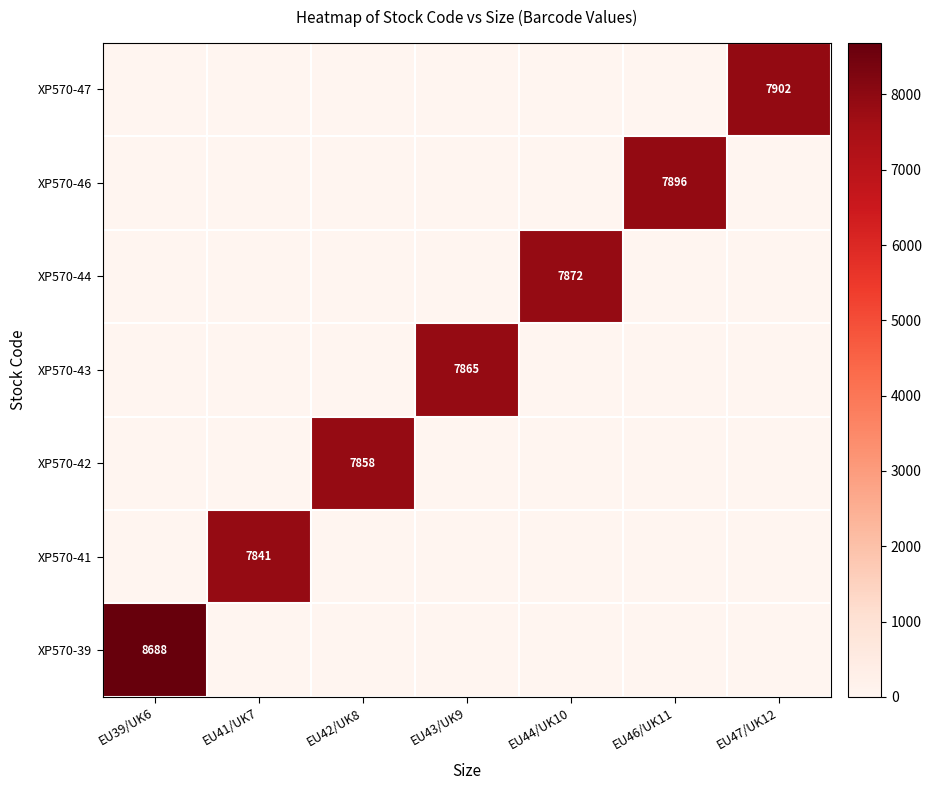

Is it true that XP570-39 equals 14397 at EU39/UK6?

False